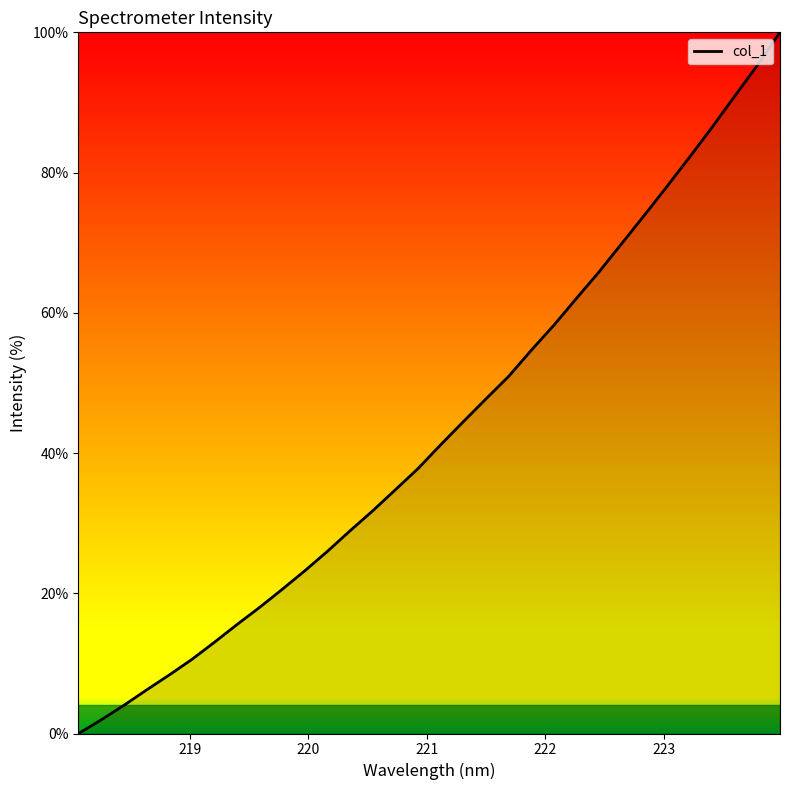

True or false: the data has more than 2 interior local peaks.

False